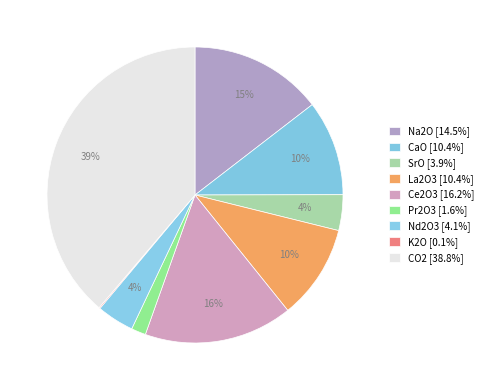

To the nearest percent, what is the average slice percentage?

11%